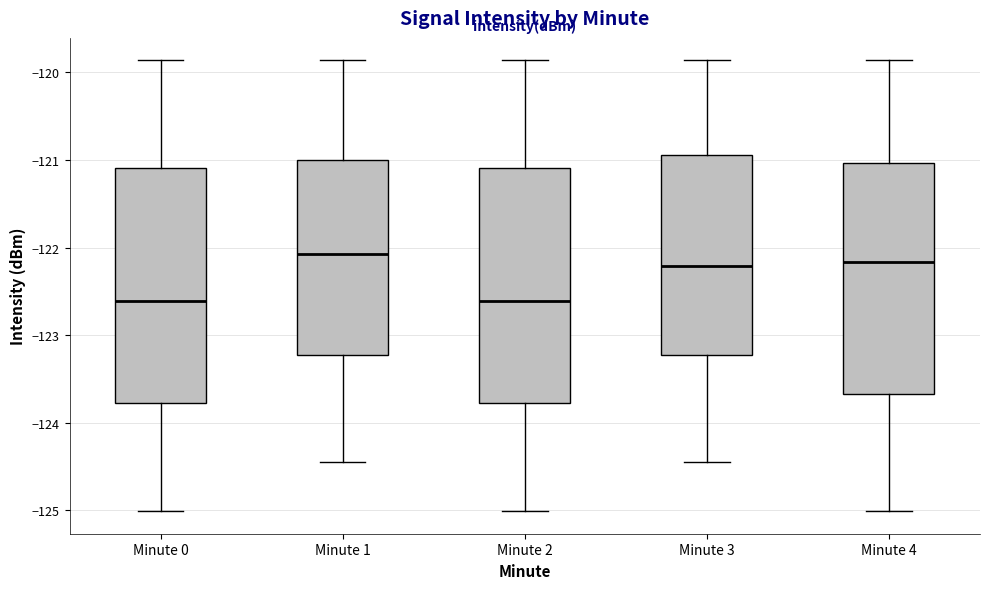

Reading left to right, read every box against the y-axis: the position of its median line, the range the box covers, and the ends of its whiskers. The values are not printed on the chart, so give them approximately, as read against the axis.

Minute 0: median -122.6, box -123.8 to -121.1, whiskers -125.0 to -119.9
Minute 1: median -122.1, box -123.2 to -121.0, whiskers -124.4 to -119.9
Minute 2: median -122.6, box -123.8 to -121.1, whiskers -125.0 to -119.9
Minute 3: median -122.2, box -123.2 to -120.9, whiskers -124.4 to -119.9
Minute 4: median -122.2, box -123.7 to -121.0, whiskers -125.0 to -119.9